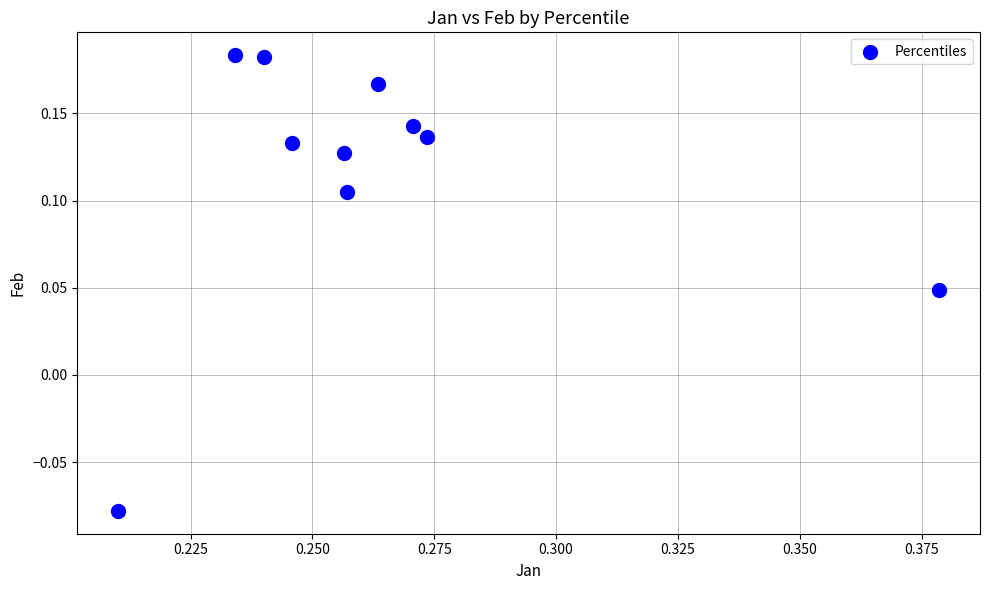

What is the average X value?

0.3